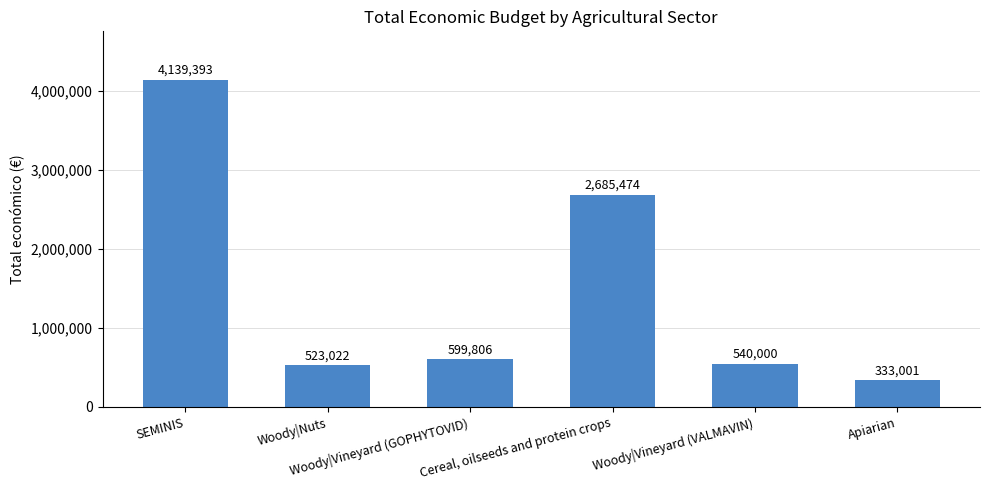

What is the sum of the values at Woody|Vineyard (GOPHYTOVID) and Woody|Nuts?

1122828